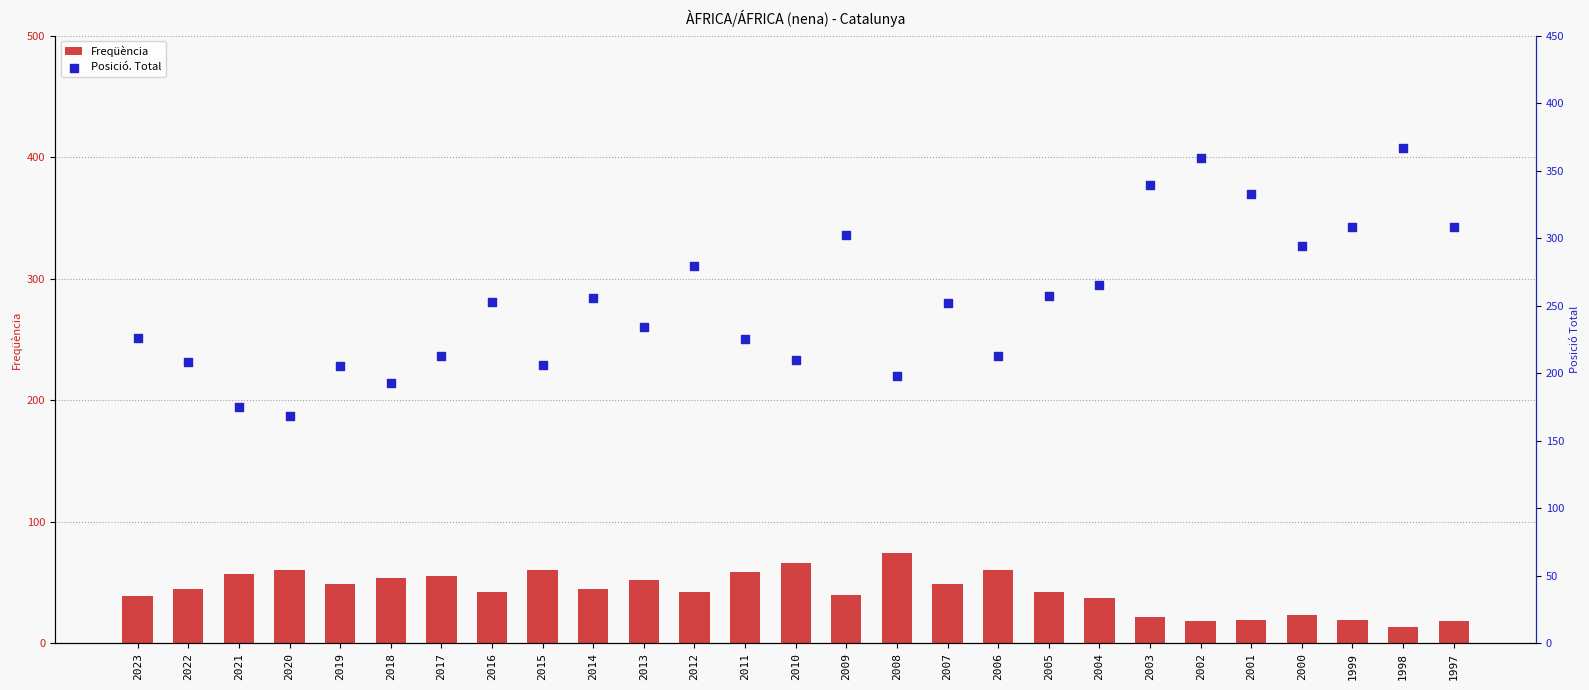

Which series has the largest total across all categories?

Posició. Total